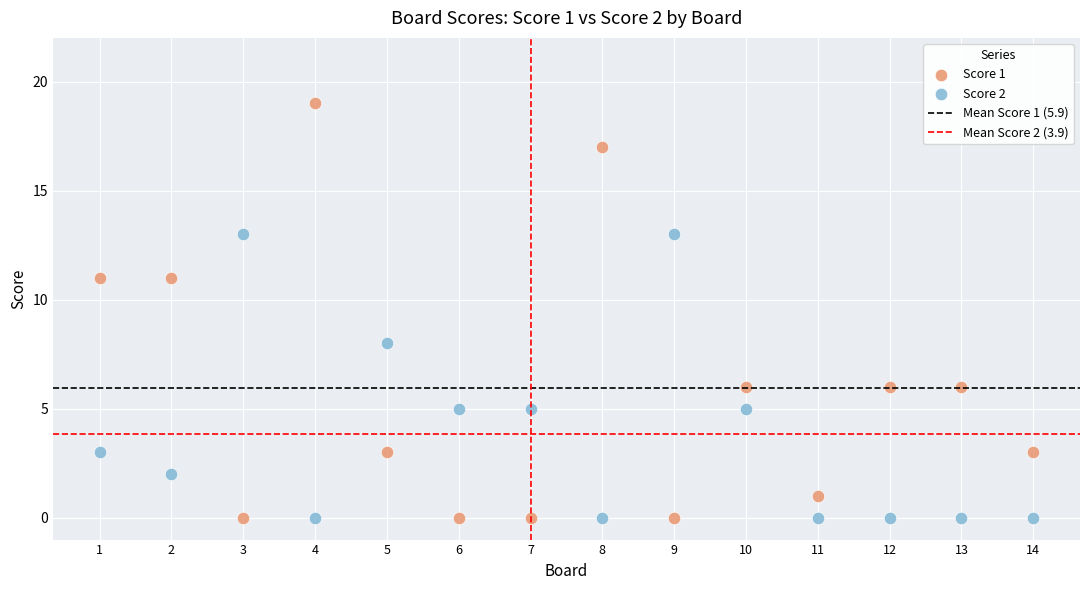

Across all series, what Y value is closest to 9?

8